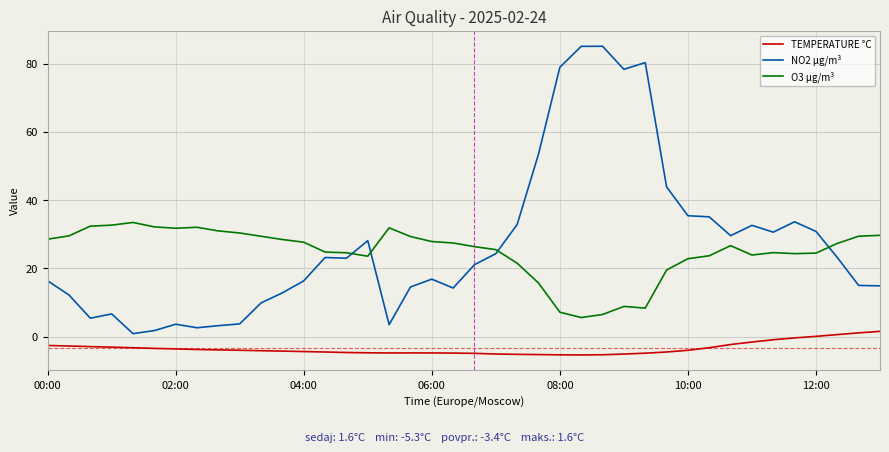

True or false: TEMPERATURE °C and O3 µg/m³ cross at least once.

False